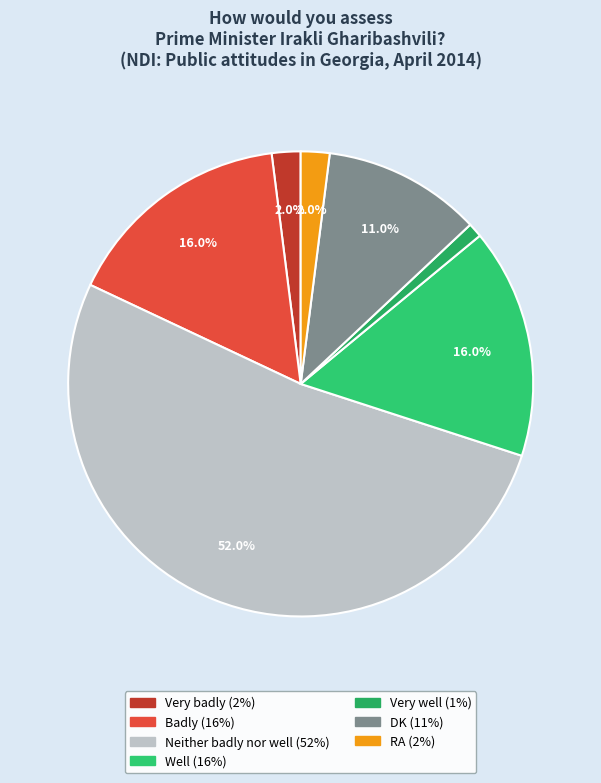

To the nearest percent, what is the average slice percentage?

14%